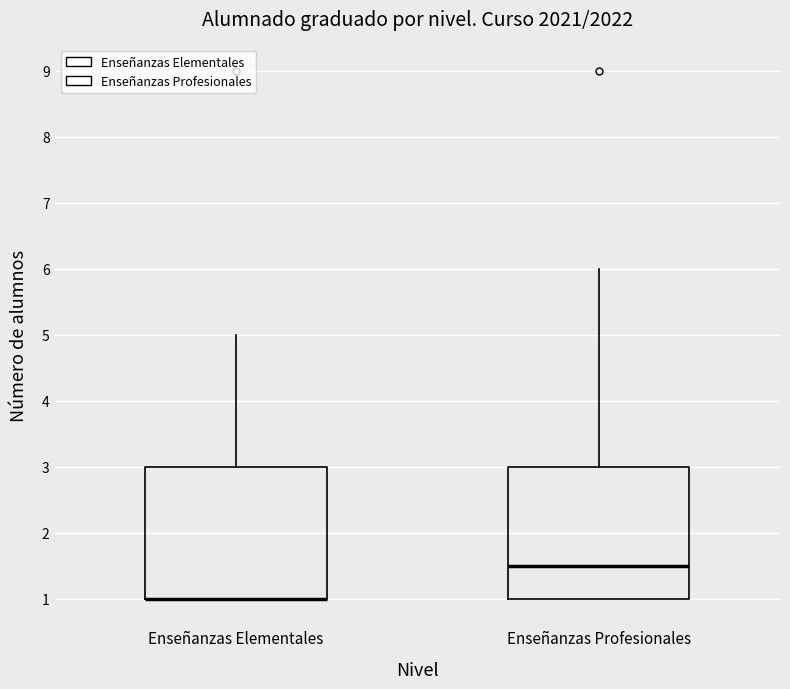

Where does the upper whisker of the box for Enseñanzas Elementales end on the y-axis? The values are not printed on the chart, so give them approximately, as read against the axis.

5.0